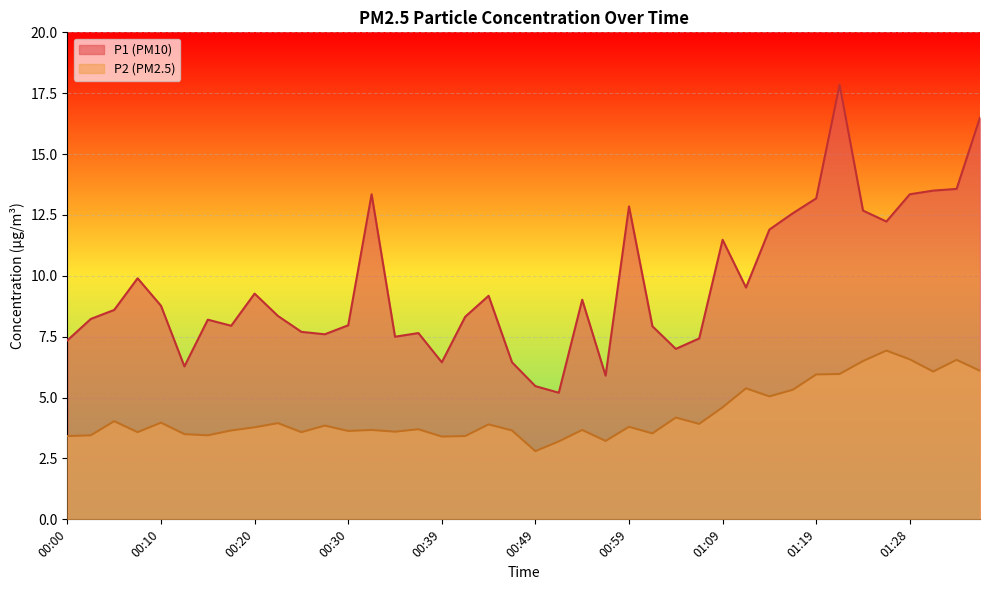

Rank the series at 00:27 from lowest to highest value.

P2, P1